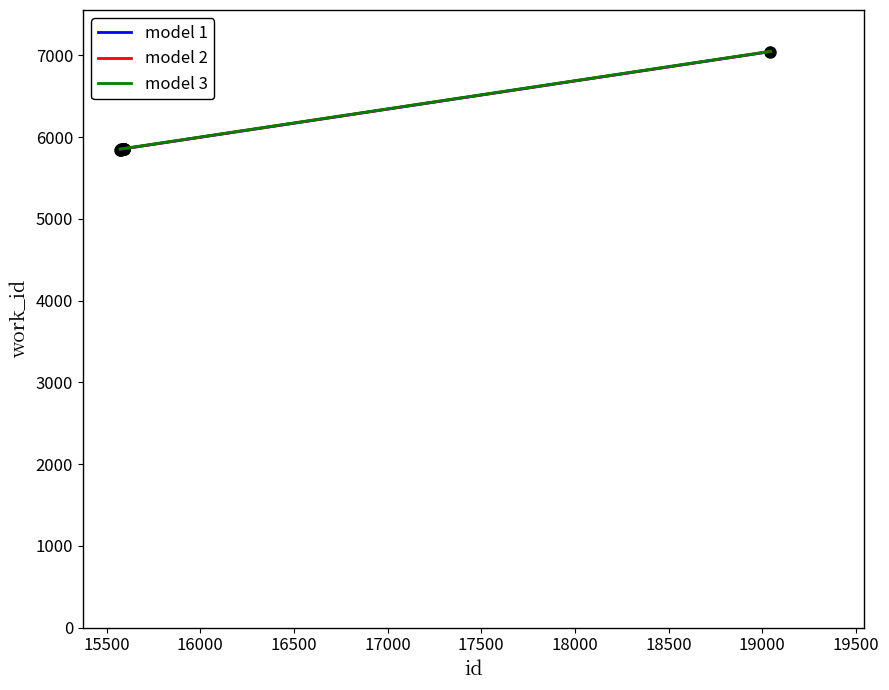

Read the value at 15573, to the nearest 100.

5800